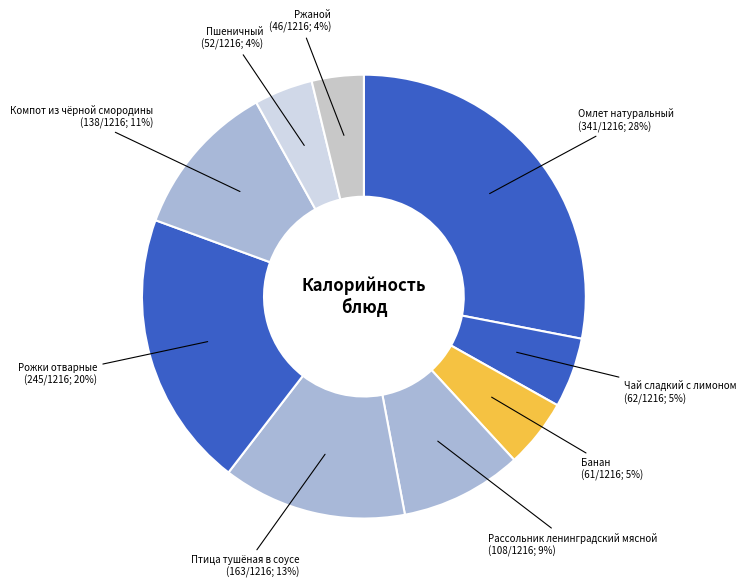

Approximately how many times larger is the value at Компот из чёрной смородины compared to Чай сладкий с лимоном?

2.2